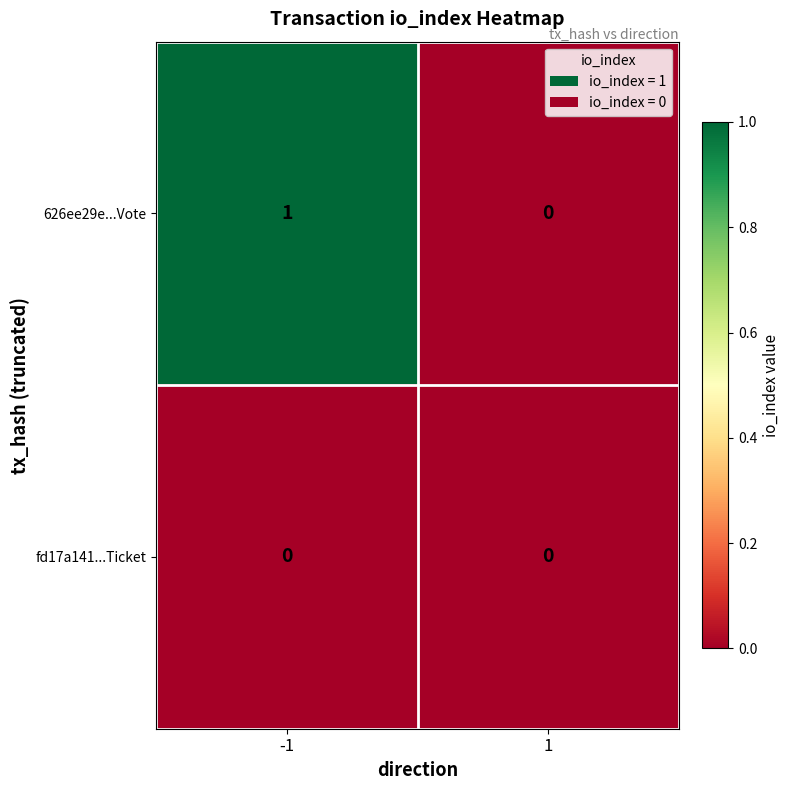

Which series has the largest total across all categories?

626ee29e...Vote